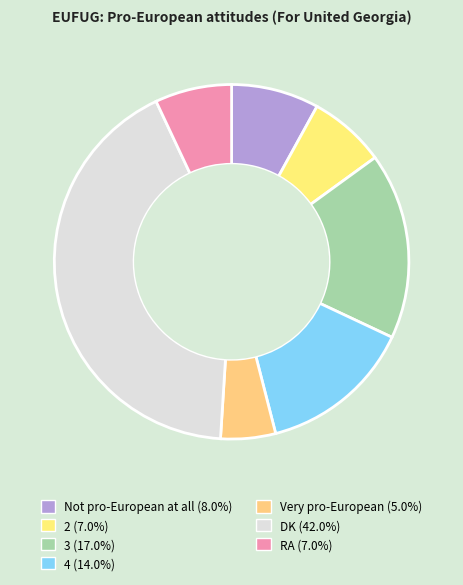

Do 4 and Very pro-European together represent more than half of the pie?

No